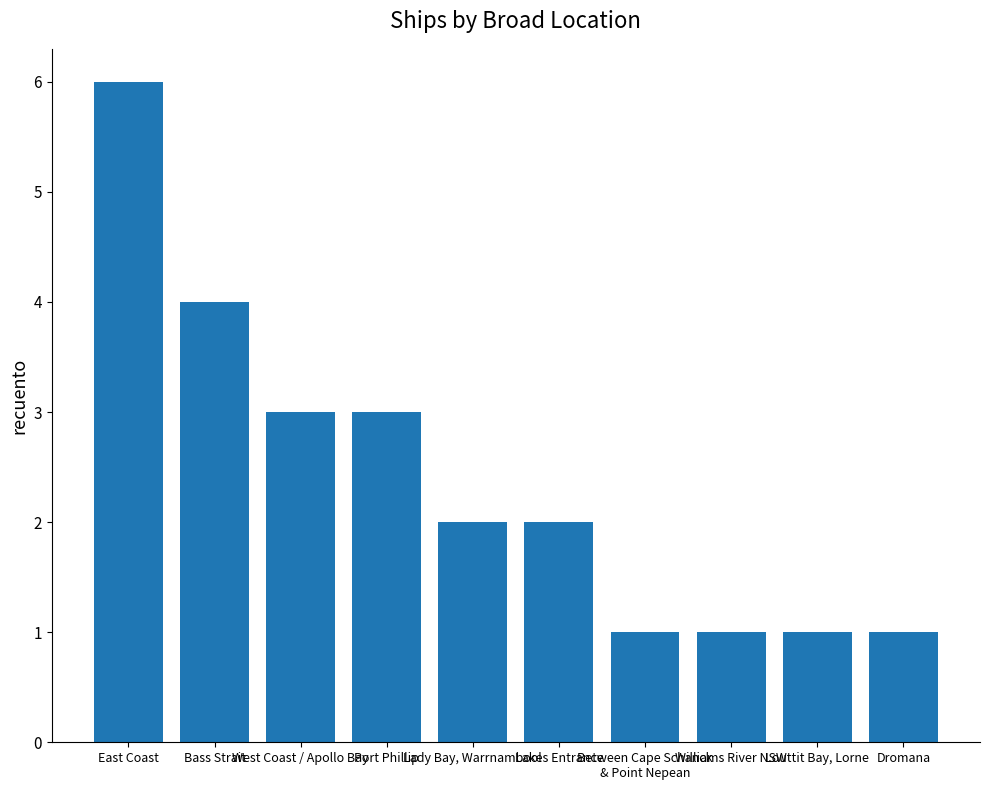

What is the value of the 8th bar from the left?

1